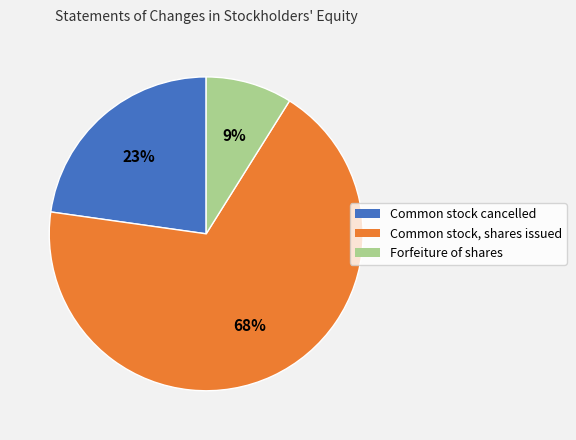

Which category has the smallest portion of the pie?

Forfeiture of shares